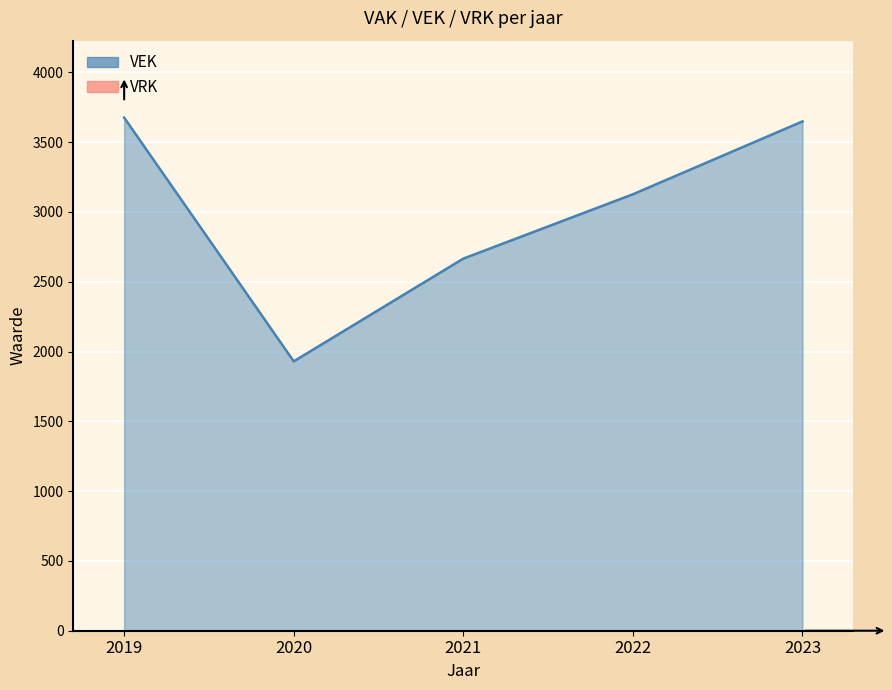

What is the minimum value shown in the chart?

1930